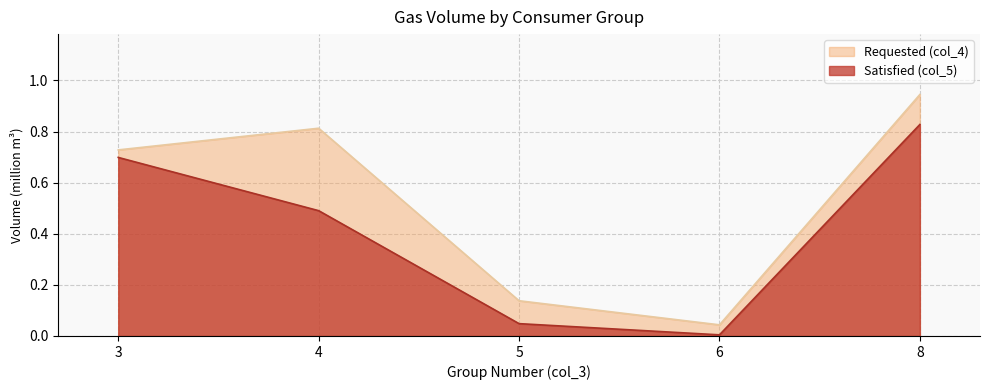

Which has a higher value, 5 or 4?

4